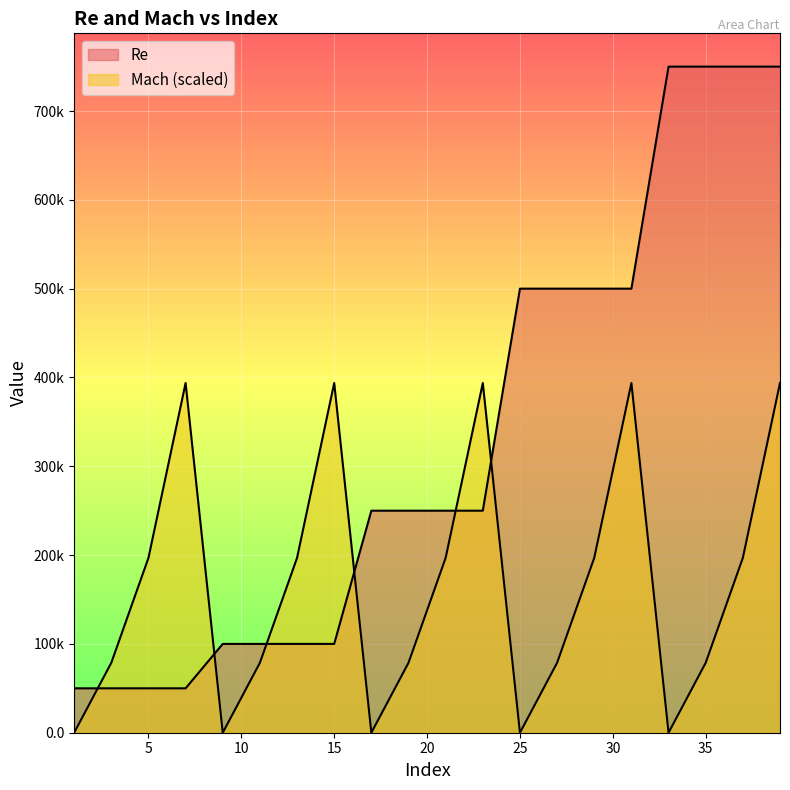

How many data points in Re are less than 250000?

8